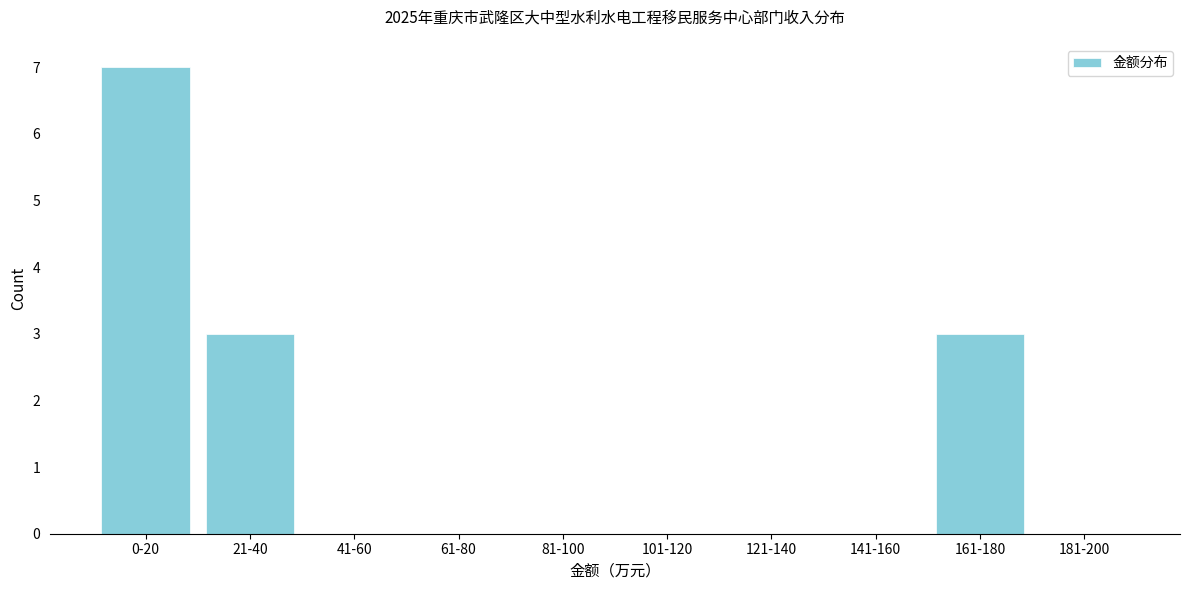

Reading left to right, extract all data points from this chart.

0-20=7	21-40=3	41-60=0	61-80=0	81-100=0	101-120=0	121-140=0	141-160=0	161-180=3	181-200=0